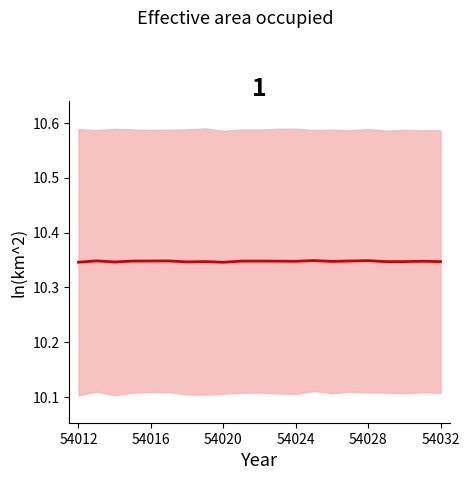

The value at 54016 is 10.3. True or false?

True